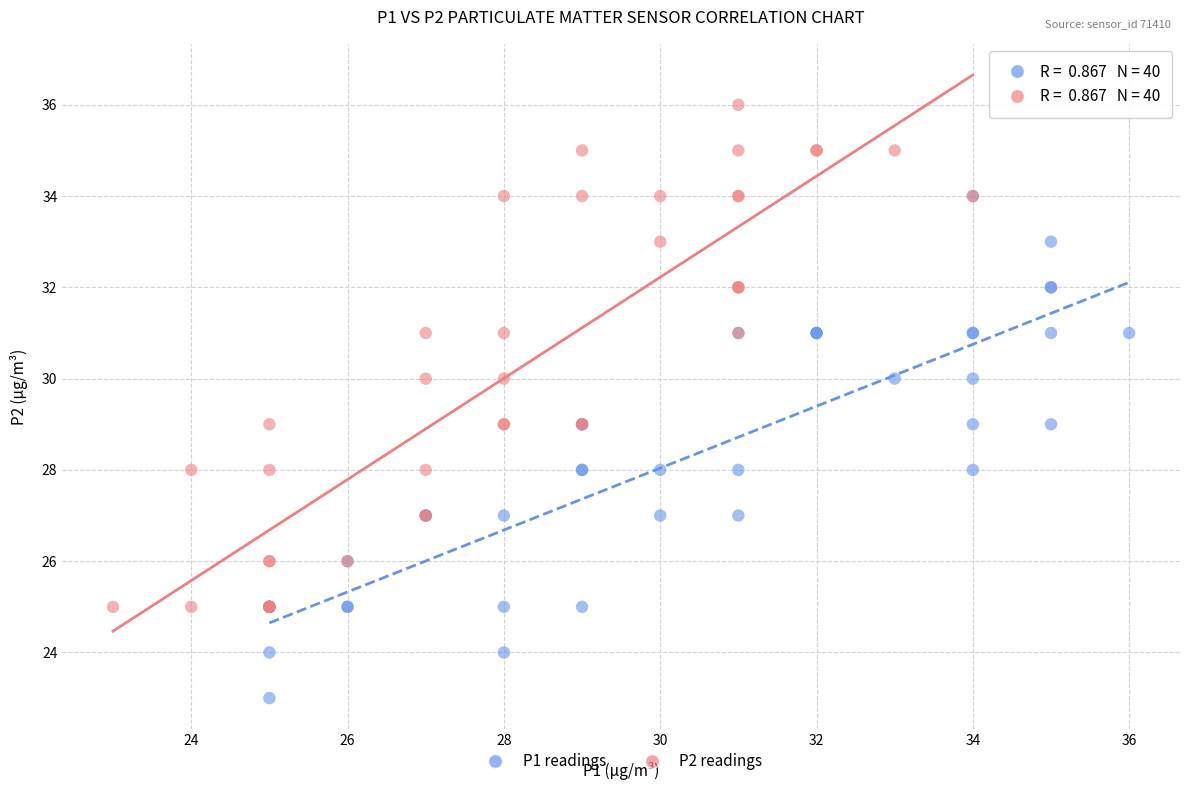

Which series reaches the minimum Y coordinate?

P1 readings